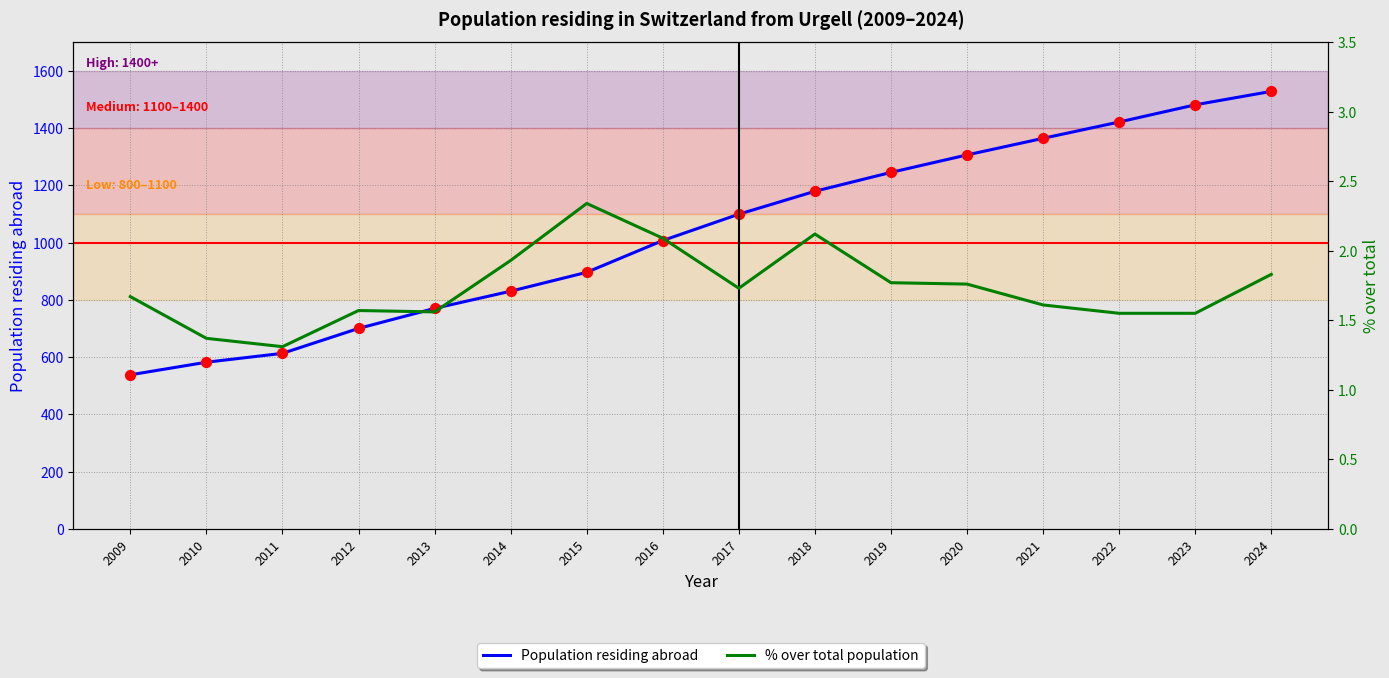

At how many categories does at least one series exceed 1209?

6